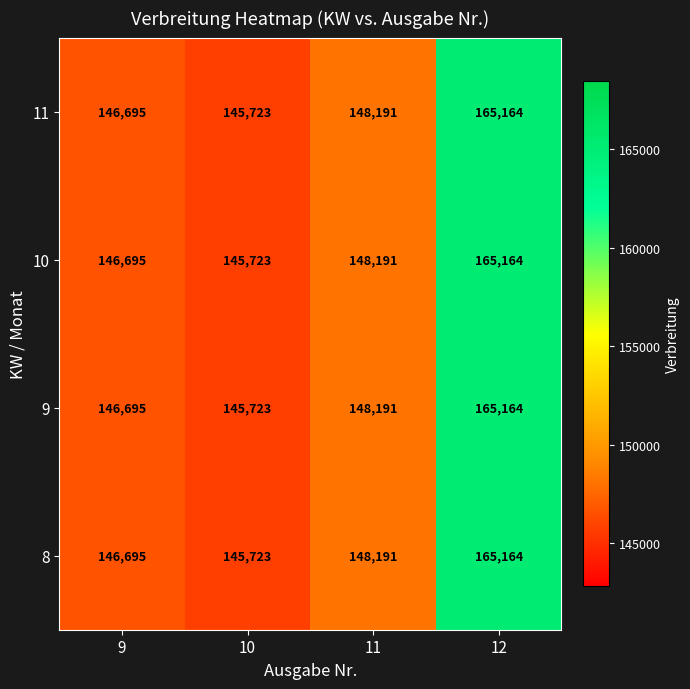

Reading right to left, transcribe all the data shown in this chart.

11: 165164	148191	145723	146695
10: 165164	148191	145723	146695
9: 165164	148191	145723	146695
8: 165164	148191	145723	146695